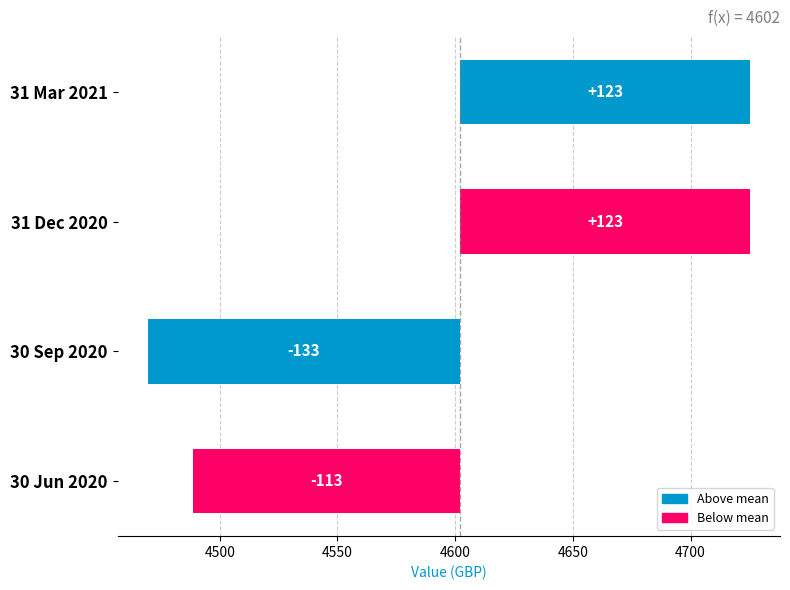

The value at 30 Sep 2020 is -73.9. True or false?

False